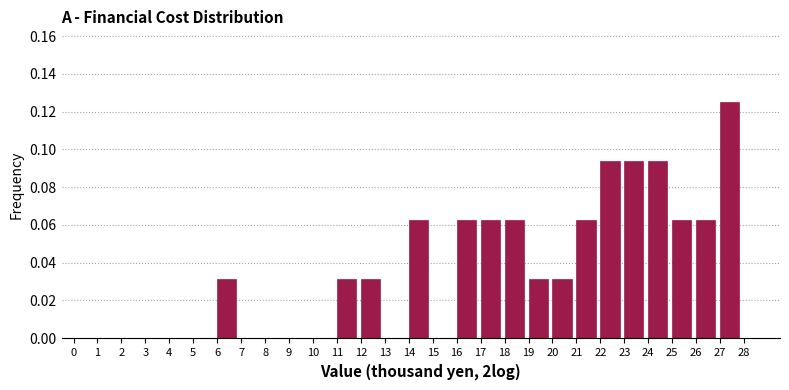

Over which range of the x-axis is the bar tallest?

27 to 28